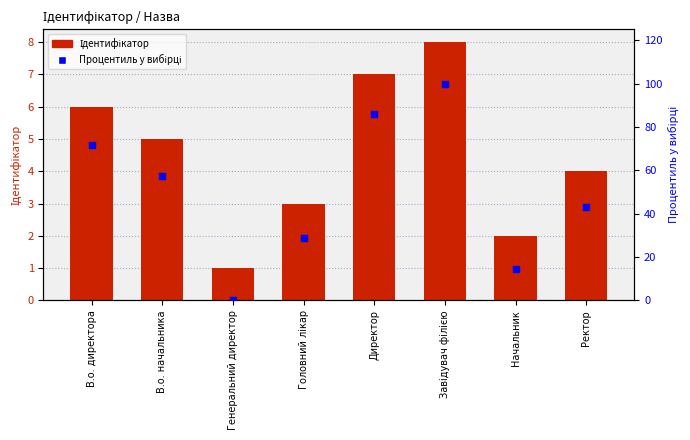

Which series contains the highest Y value?

Процентиль у вибірці